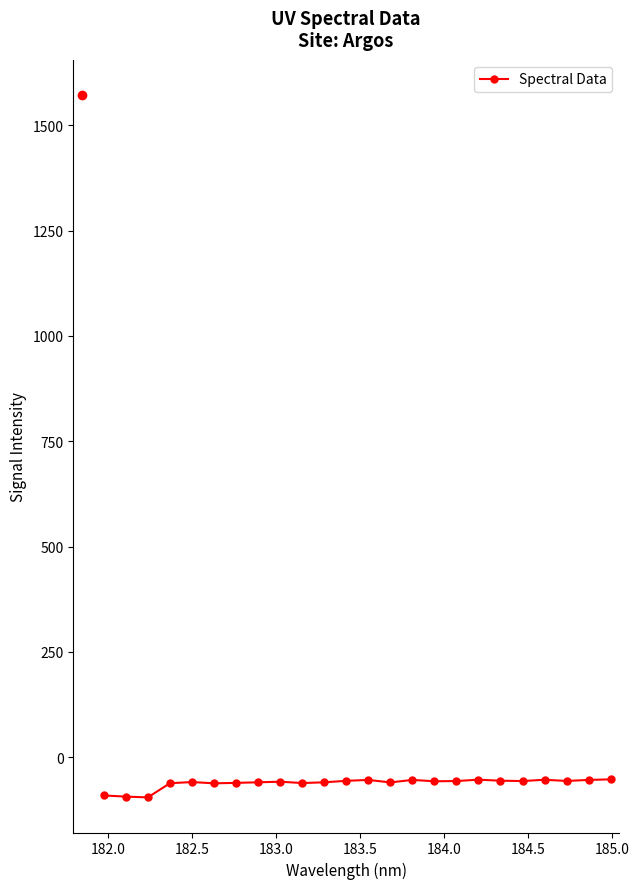

True or false: the data has more than 1 interior local peaks.

True